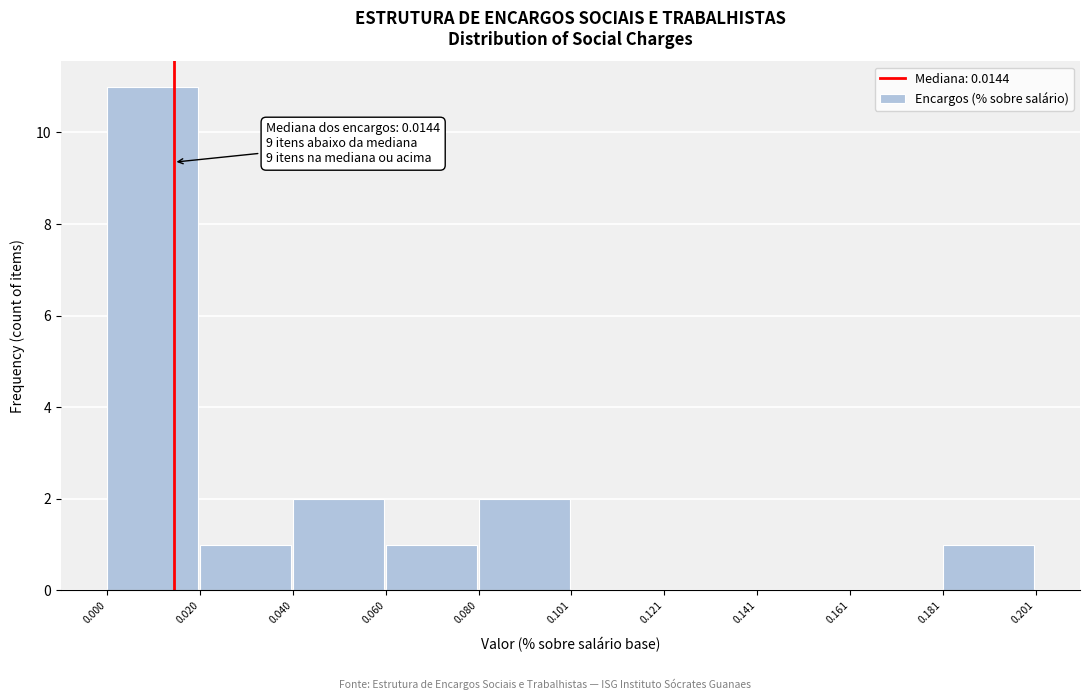

Over which range of the x-axis is the bar tallest?

0.000 to 0.020